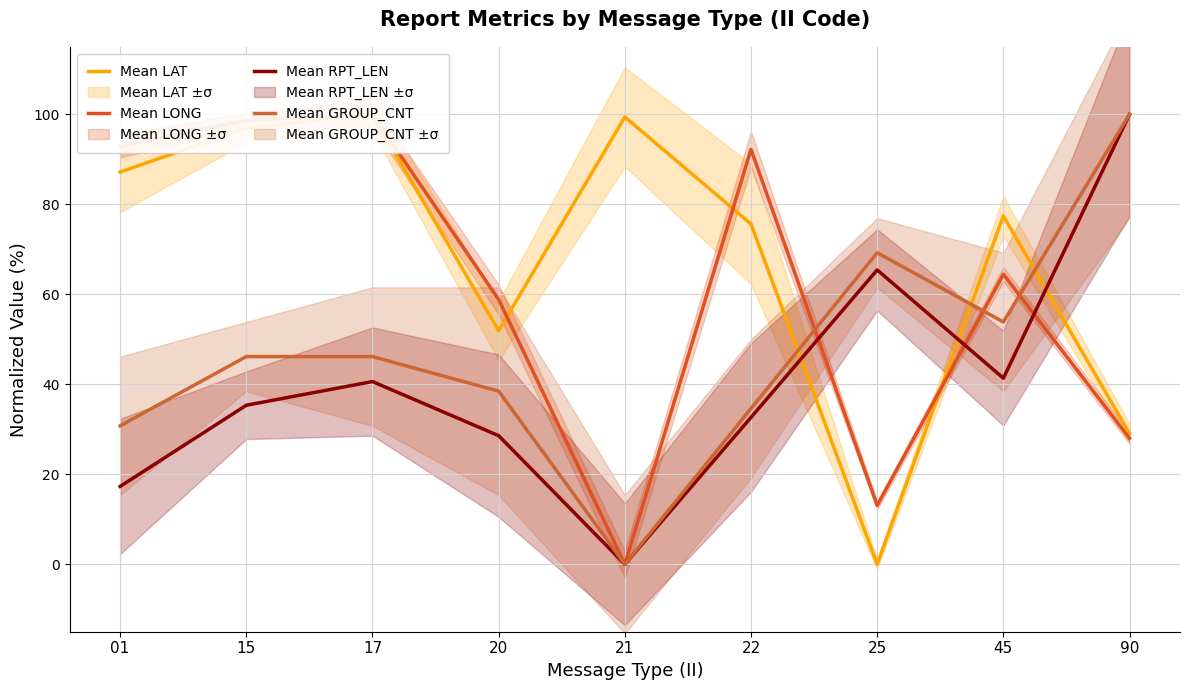

True or false: Mean GROUP_CNT has more than 0 points higher than both neighbors.

True